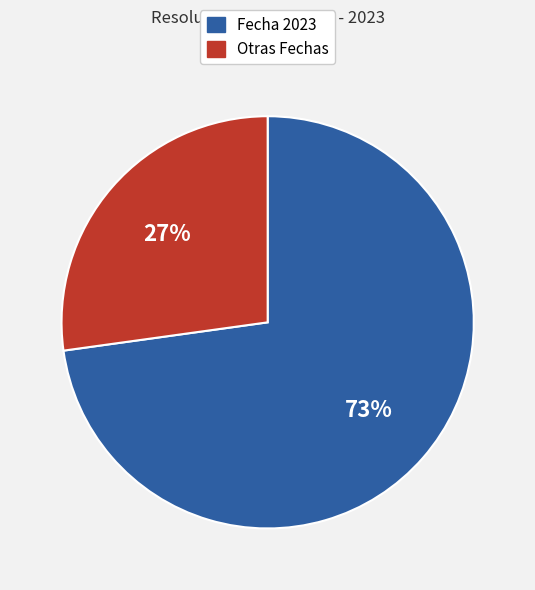

To the nearest percent, what is the difference between the largest and smallest slice percentages?

46%